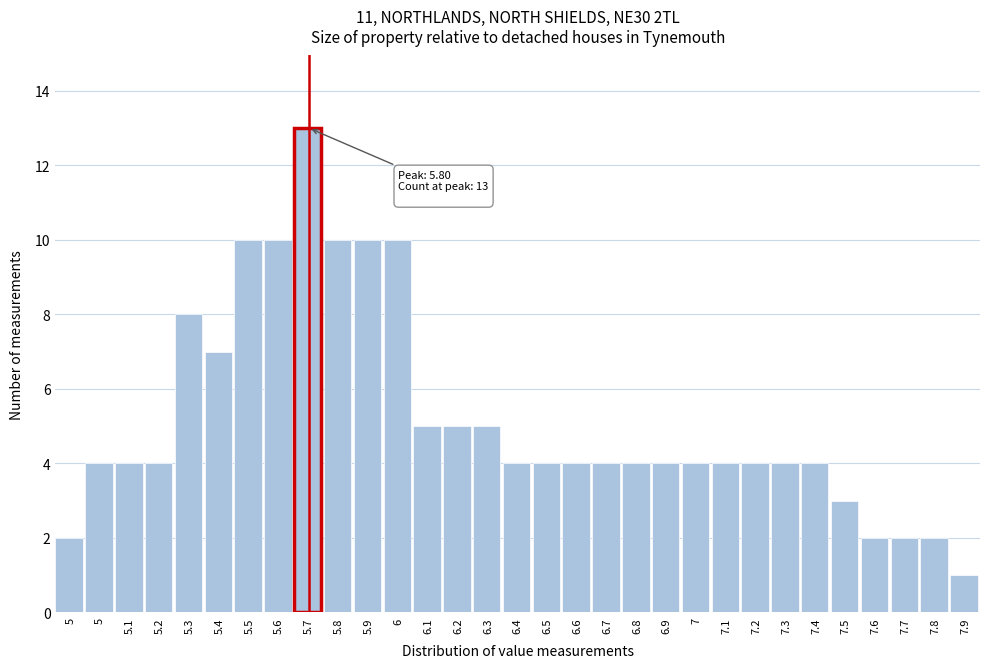

How many distinct data groups are displayed?

1